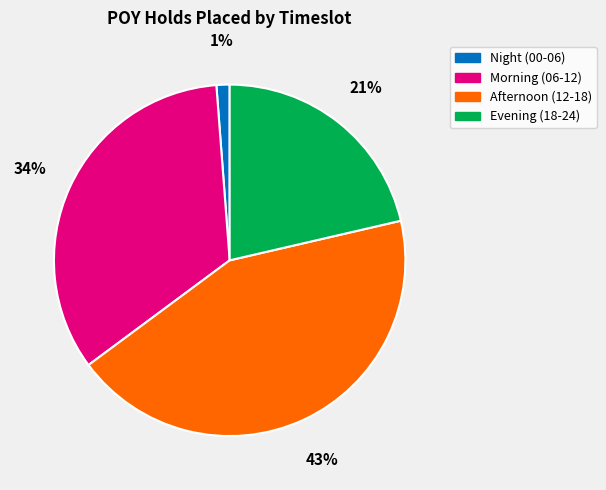

How many slices are in this pie chart?

4